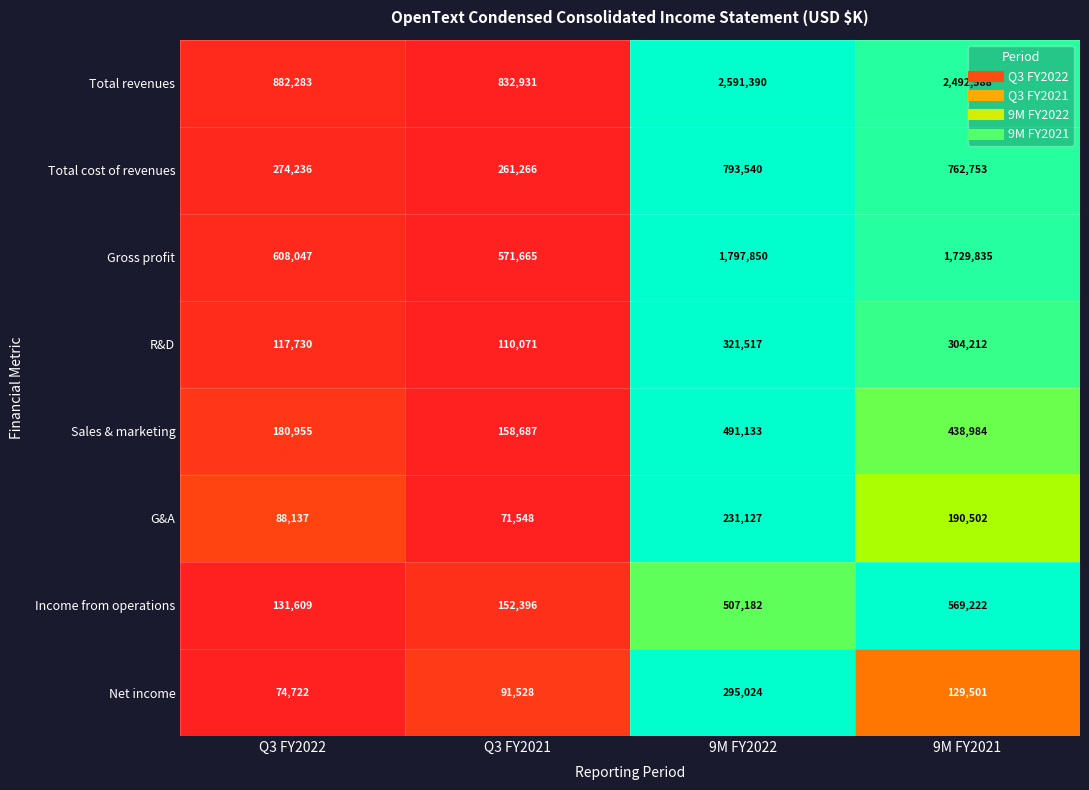

What is the average value of the Total revenues series?

1699798